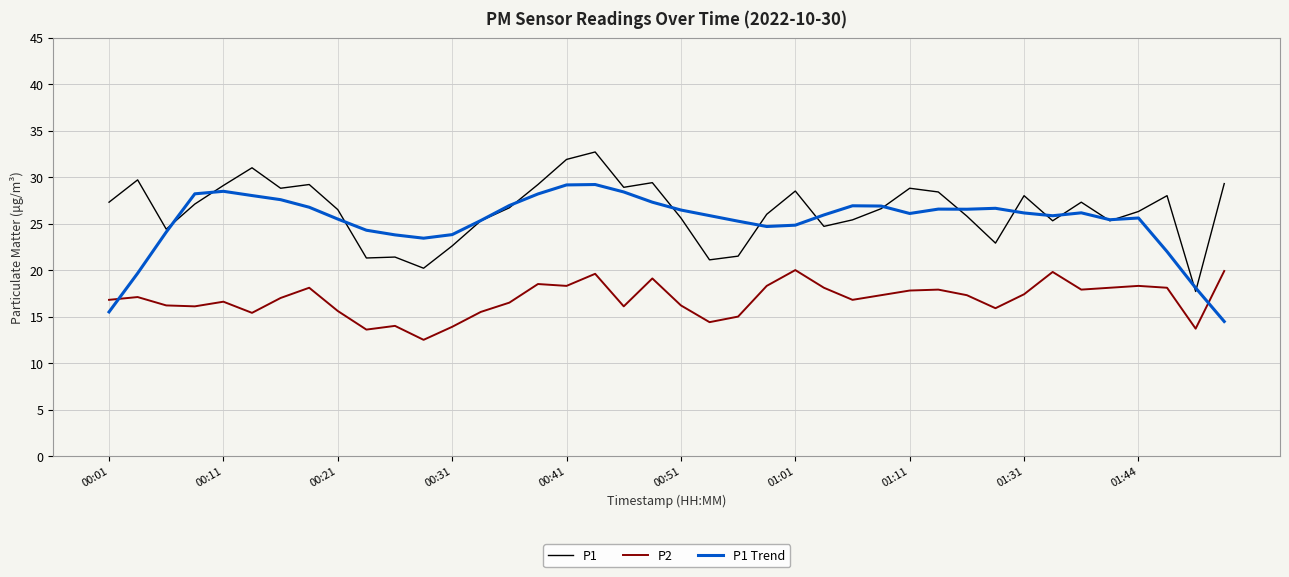

True or false: P2 and P1 cross at least once.

False